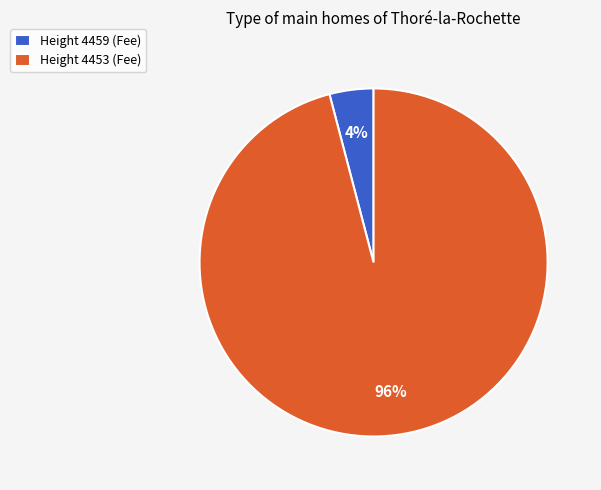

What is the majority slice?

Height 4453 (Fee)